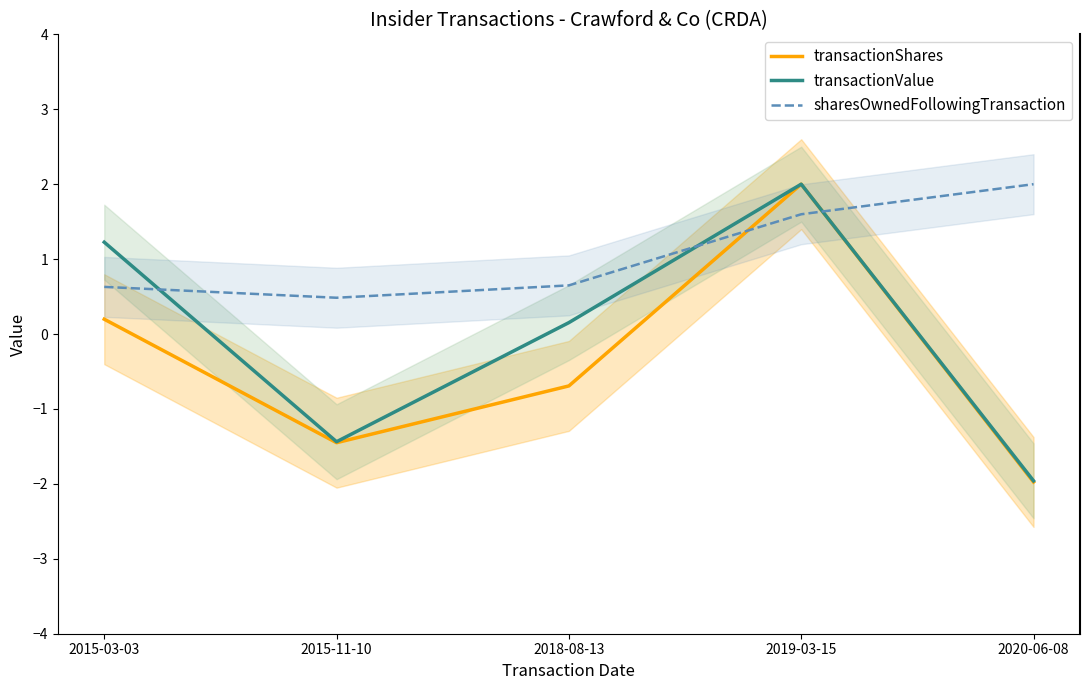

Rank the series by their maximum value, from lowest to highest.

transactionShares, transactionValue, sharesOwnedFollowingTransaction